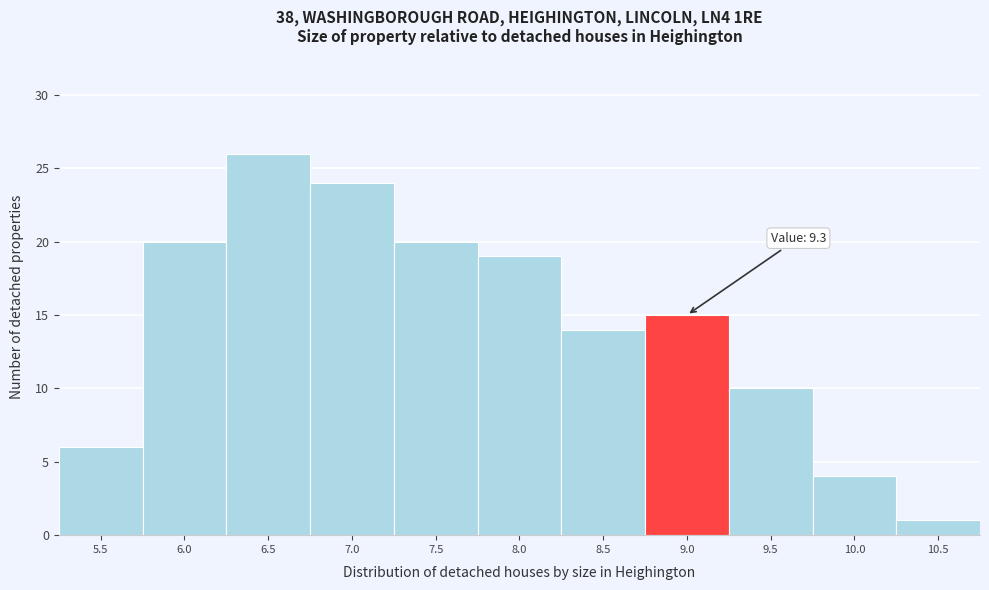

Reading right to left, transcribe all the data shown in this chart.

10.5=1	10.0=4	9.5=10	9.0=15	8.5=14	8.0=19	7.5=20	7.0=24	6.5=26	6.0=20	5.5=6